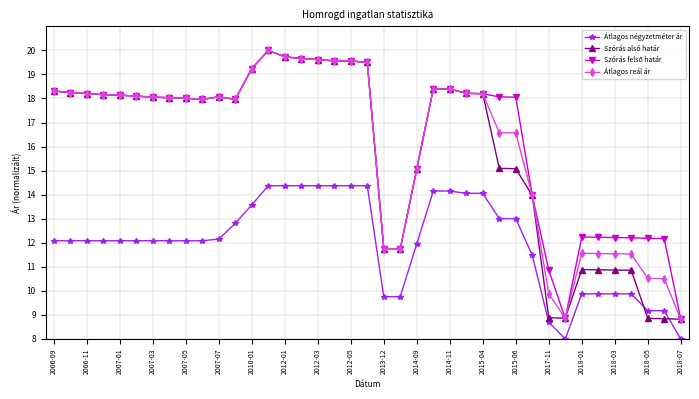

What is the sum of all Átlagos négyzetméter ár values?

467.9